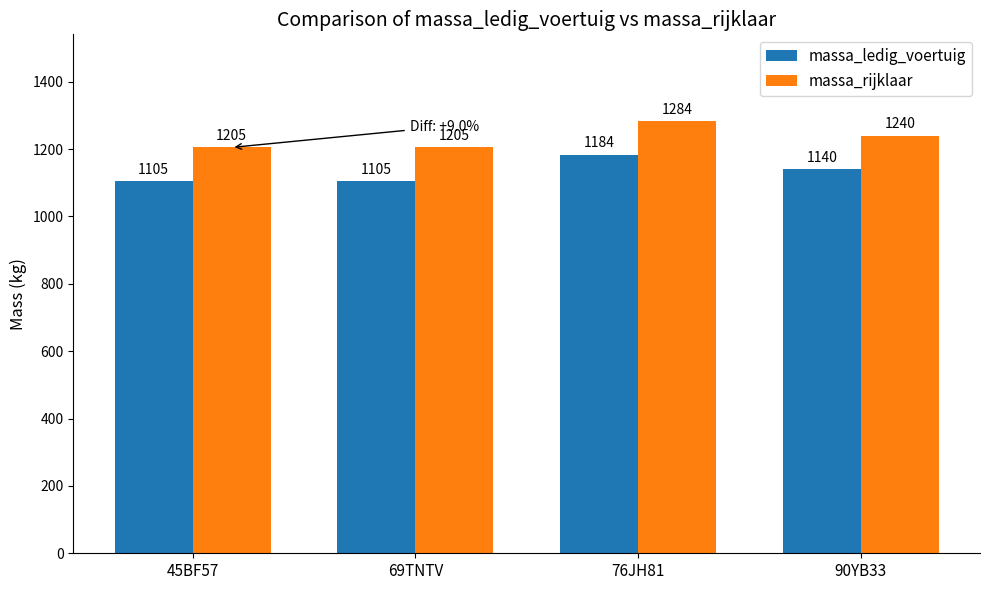

How many distinct data groups are displayed?

2